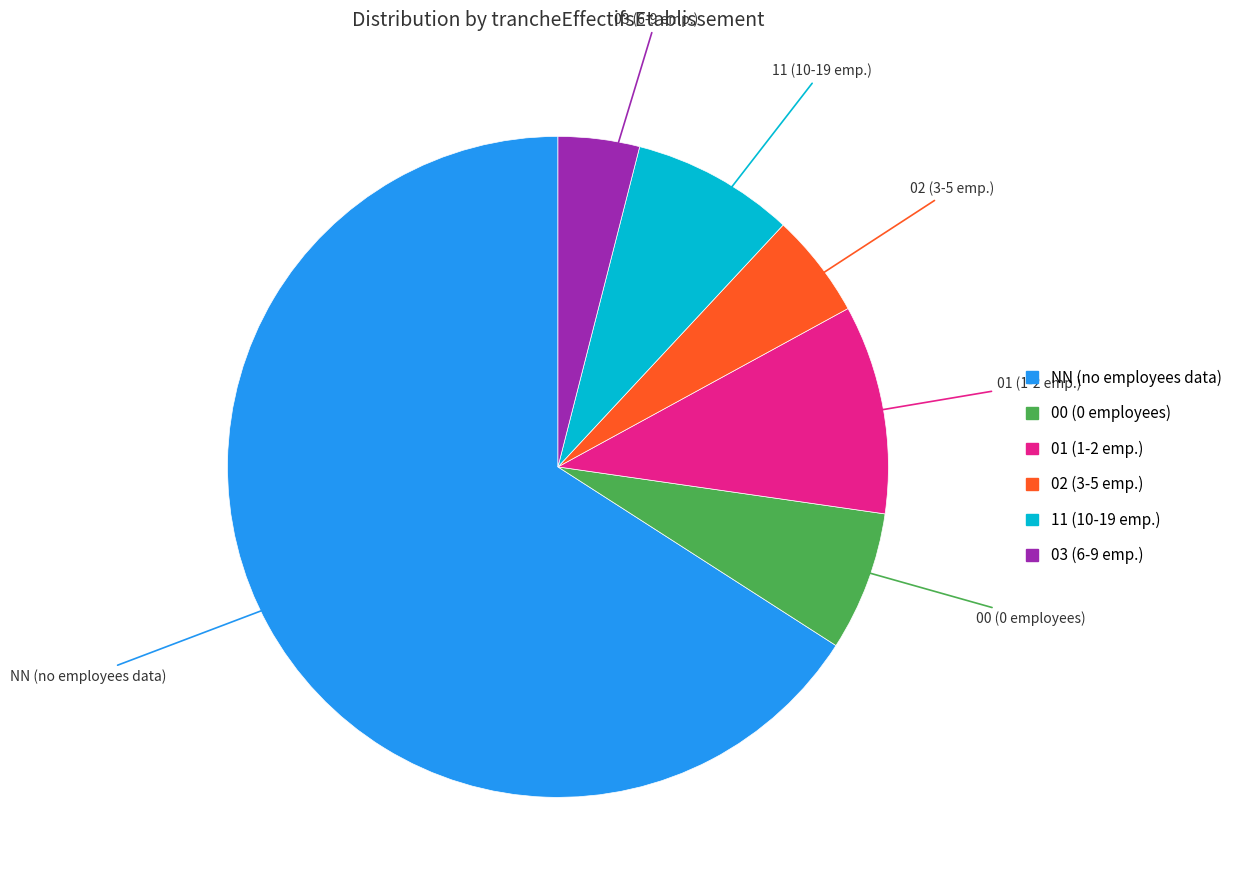

How many segments does this pie chart have?

6